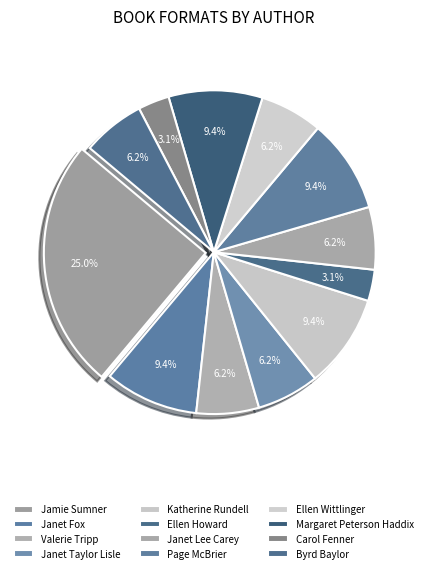

How many segments does this pie chart have?

12